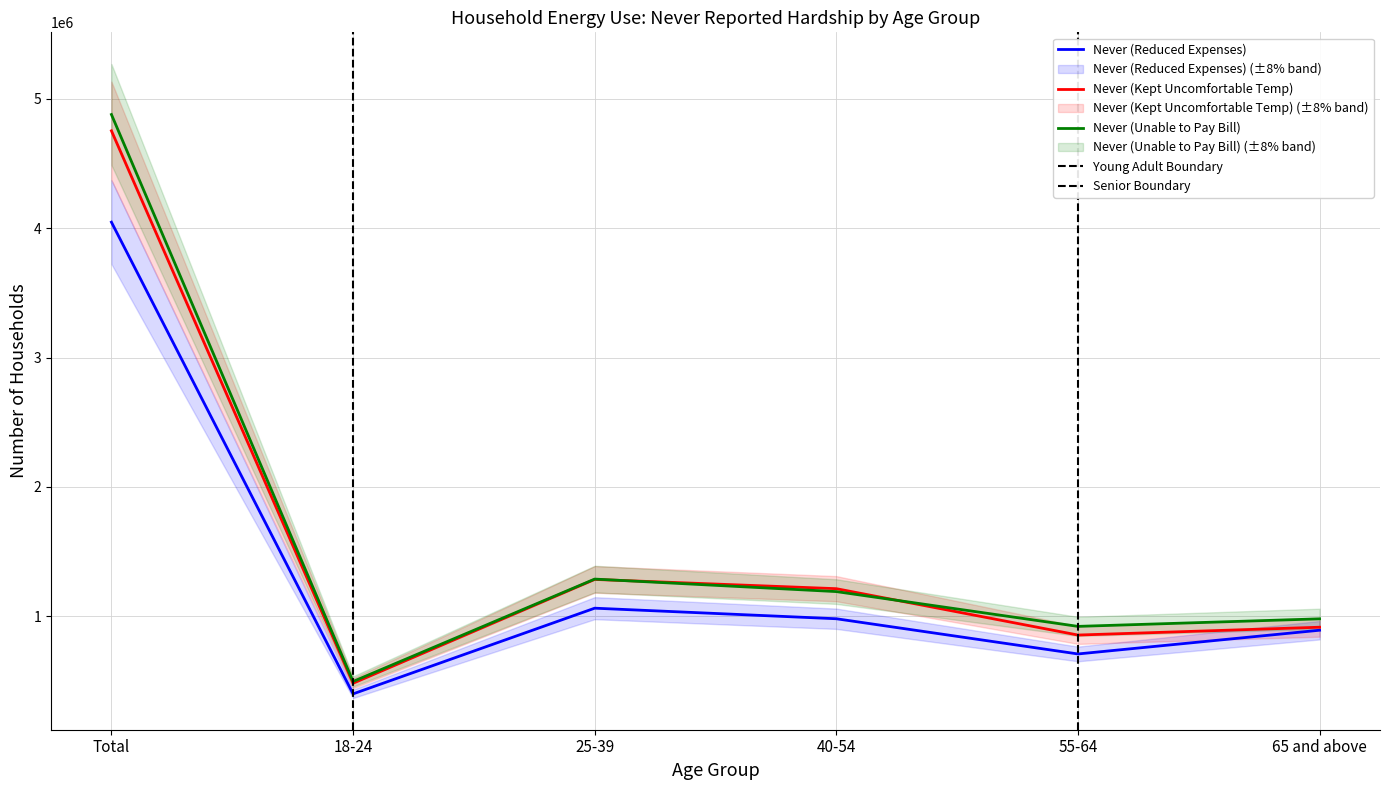

The value of Never (Unable to Pay Bill) at Total is 4878570. True or false?

True